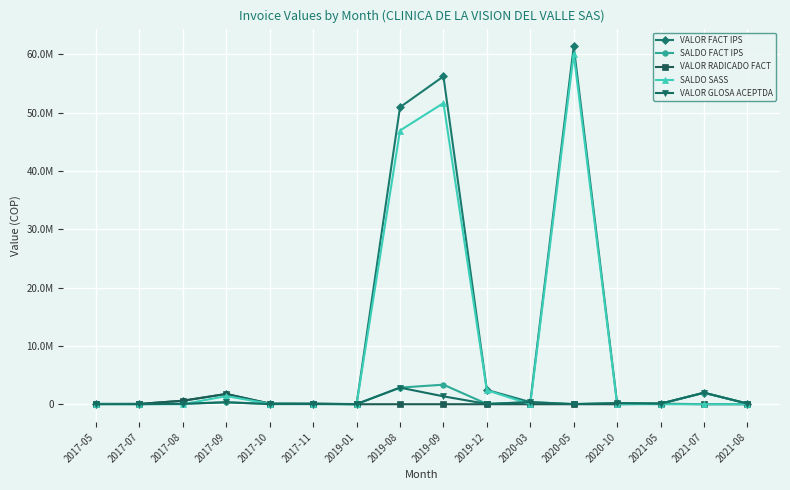

How many intersections are there between VALOR FACT IPS and VALOR GLOSA ACEPTDA?

1